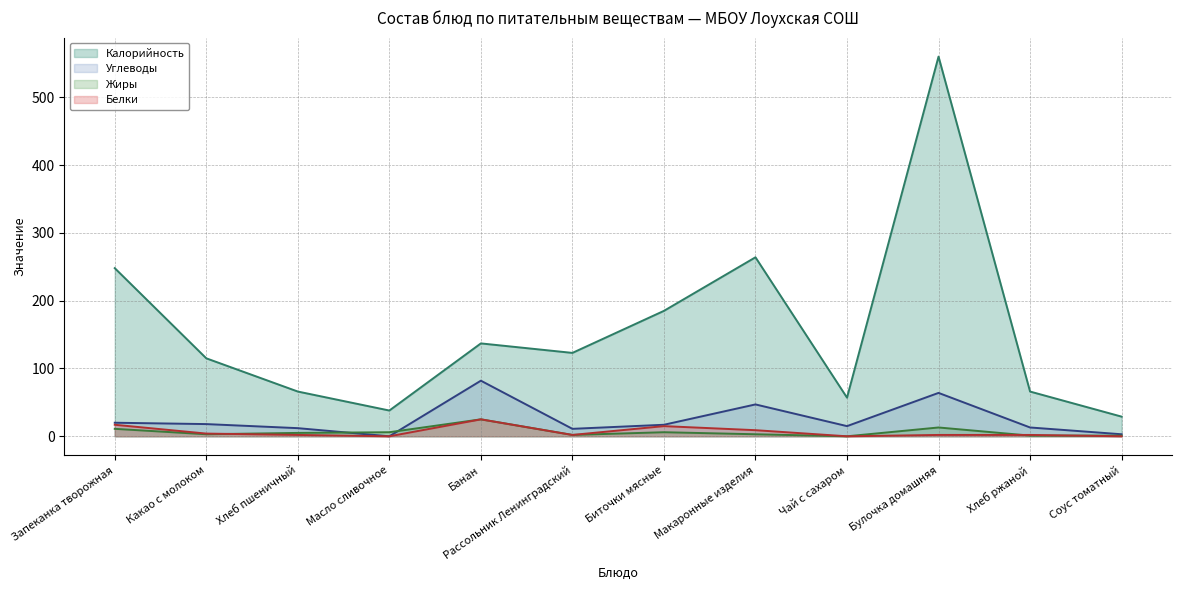

Which label corresponds to the largest value in the chart?

Булочка домашняя